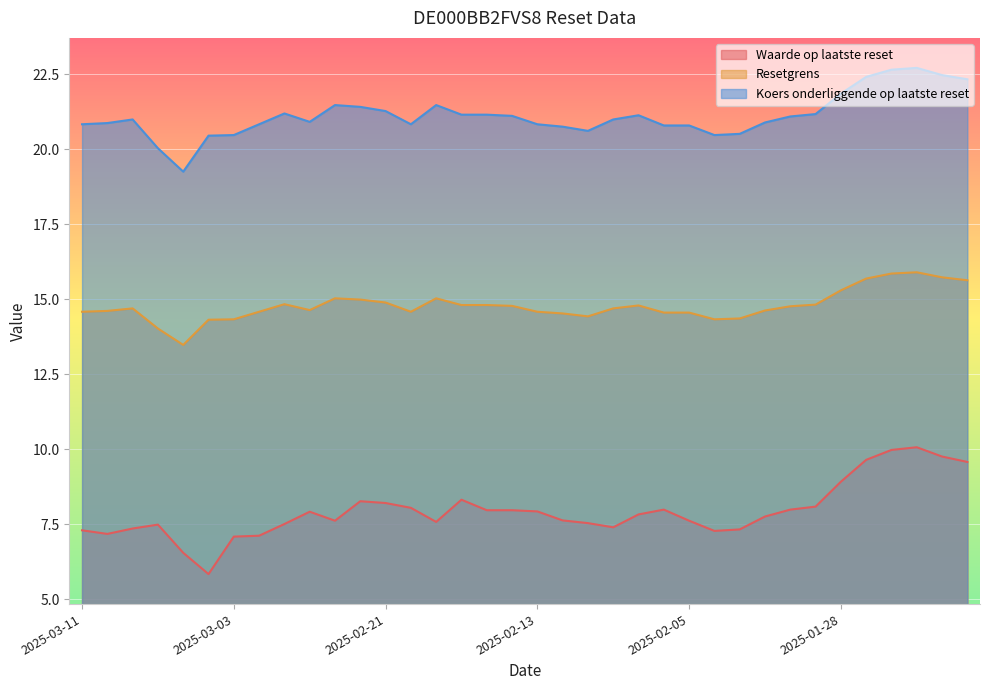

True or false: Koers onderliggende op laatste reset and Resetgrens intersect in this chart.

False